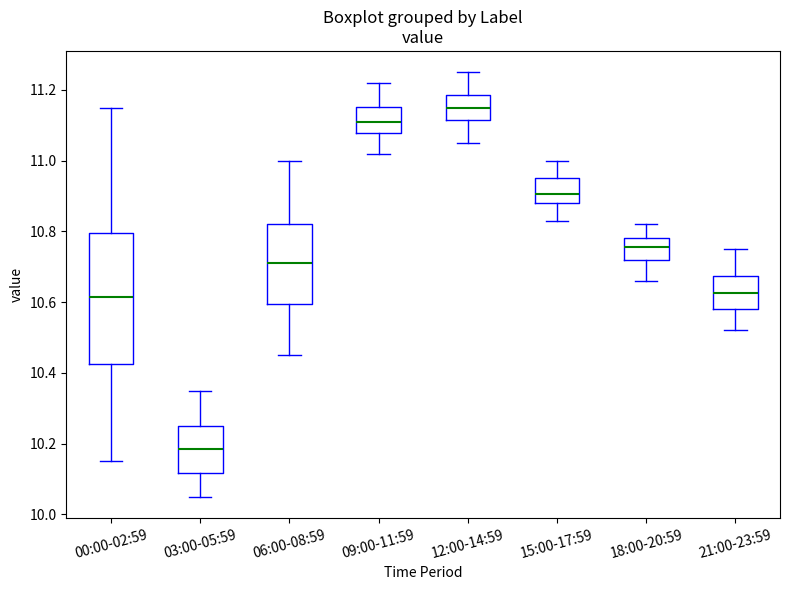

Reading left to right, read every box against the y-axis: the position of its median line, the range the box covers, and the ends of its whiskers. The values are not printed on the chart, so give them approximately, as read against the axis.

00:00-02:59: median 10.62, box 10.42 to 10.80, whiskers 10.16 to 11.16
03:00-05:59: median 10.18, box 10.12 to 10.26, whiskers 10.06 to 10.36
06:00-08:59: median 10.72, box 10.60 to 10.82, whiskers 10.46 to 11.00
09:00-11:59: median 11.12, box 11.08 to 11.16, whiskers 11.02 to 11.22
12:00-14:59: median 11.16, box 11.12 to 11.18, whiskers 11.06 to 11.26
15:00-17:59: median 10.90, box 10.88 to 10.96, whiskers 10.84 to 11.00
18:00-20:59: median 10.76, box 10.72 to 10.78, whiskers 10.66 to 10.82
21:00-23:59: median 10.62, box 10.58 to 10.68, whiskers 10.52 to 10.76